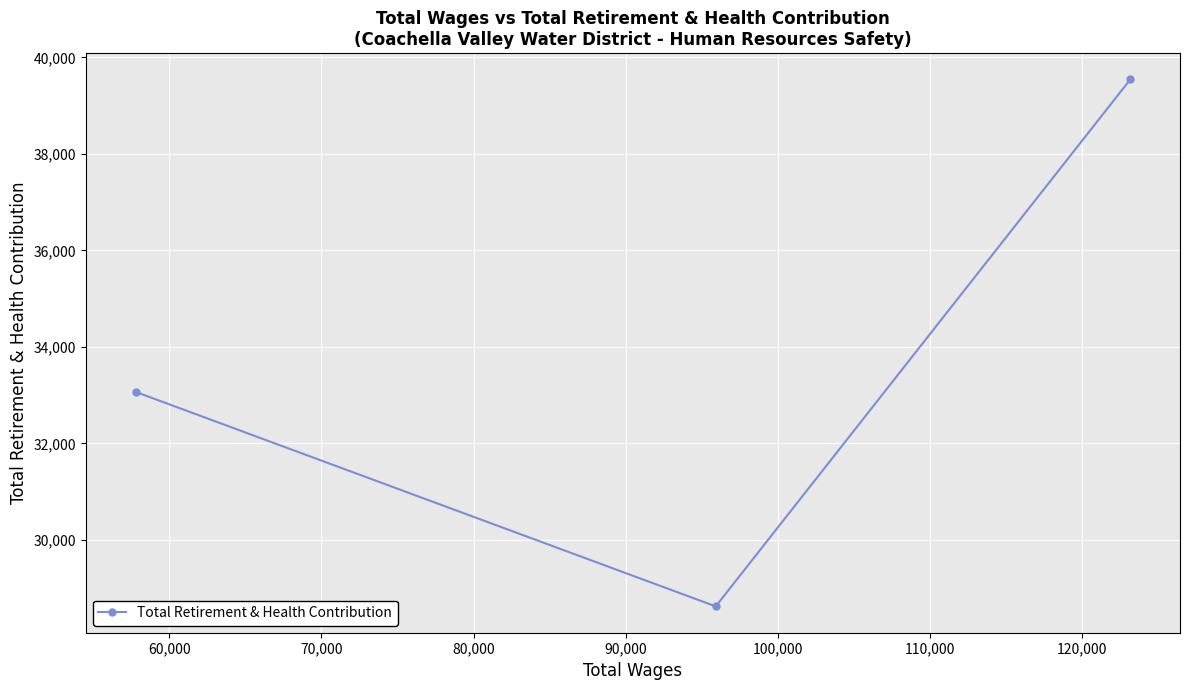

How many lines are shown in the chart?

1